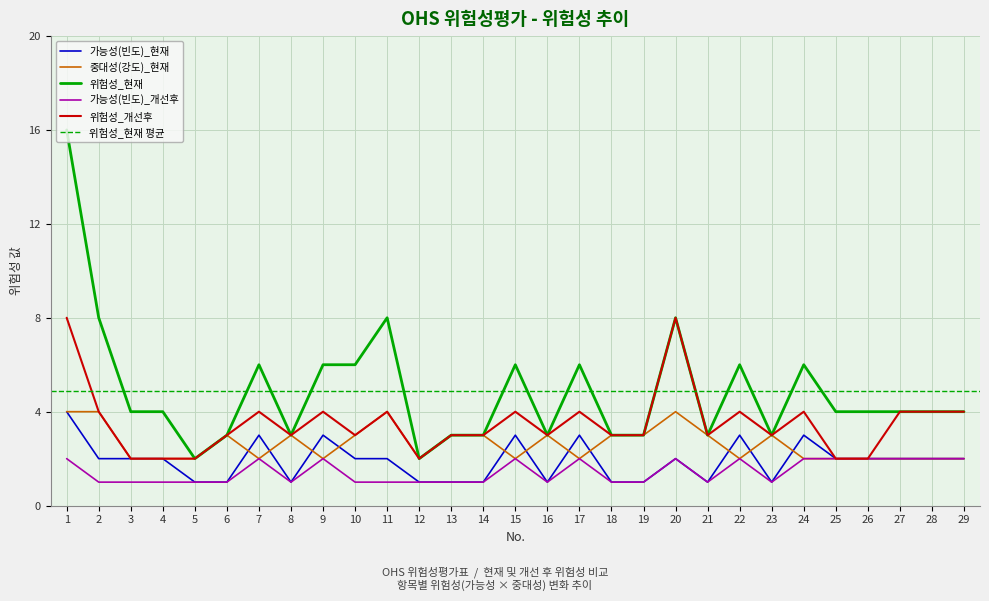

True or false: 위험성_현재 has a value of 13 at 2.

False